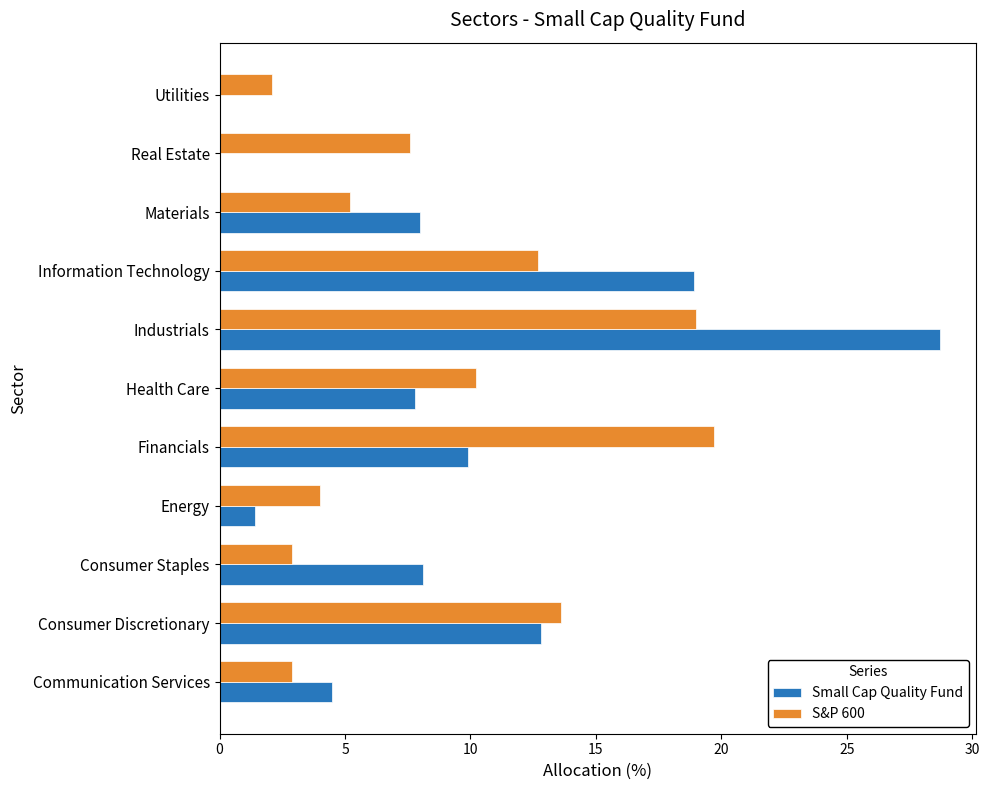

What is the sum of all Small Cap Quality Fund values?

100.1